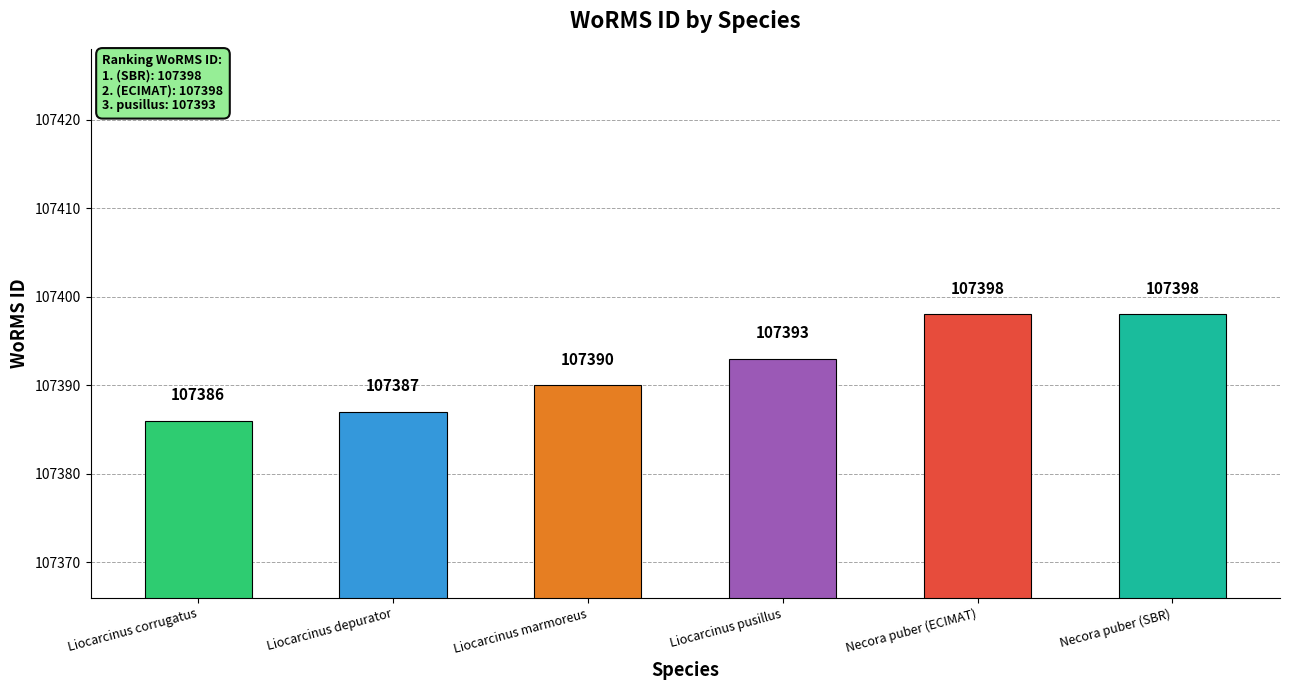

What is the maximum value shown in the chart?

107398